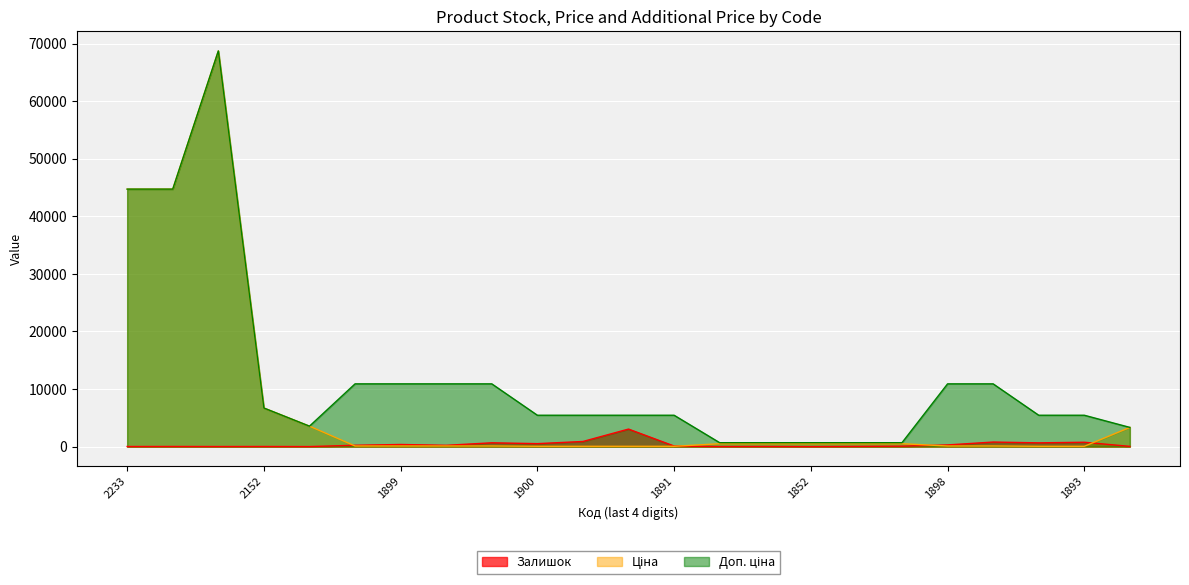

What is the sum of all Доп. ціна values?

273331.1